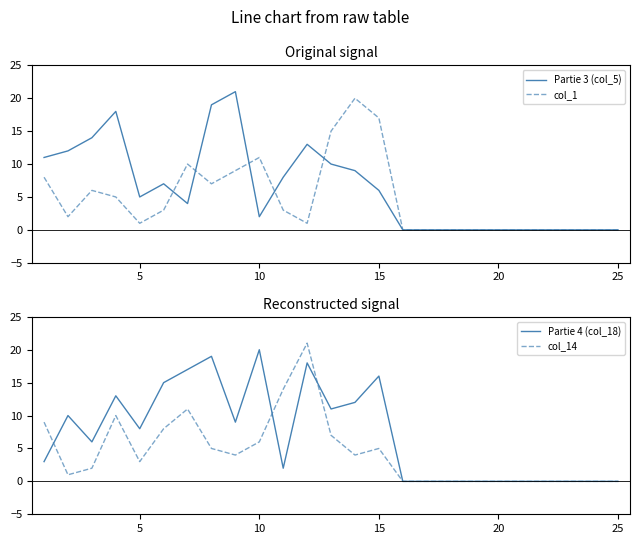

Is it true that Partie 3 (col_5) equals 0 at 20?

True